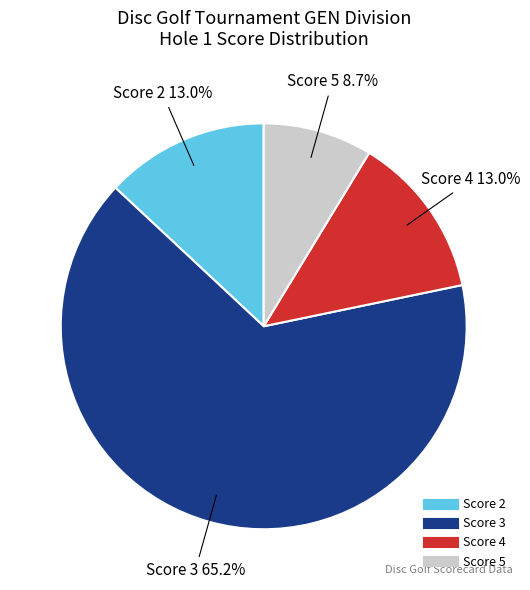

Does any single category account for the majority?

Yes